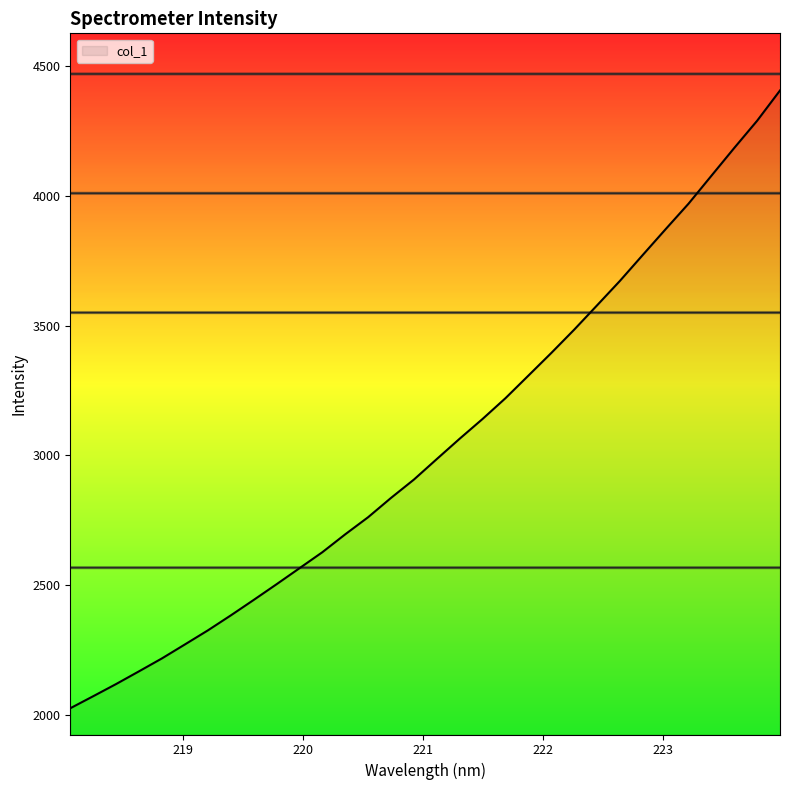

What is the greatest value displayed?

4406.5